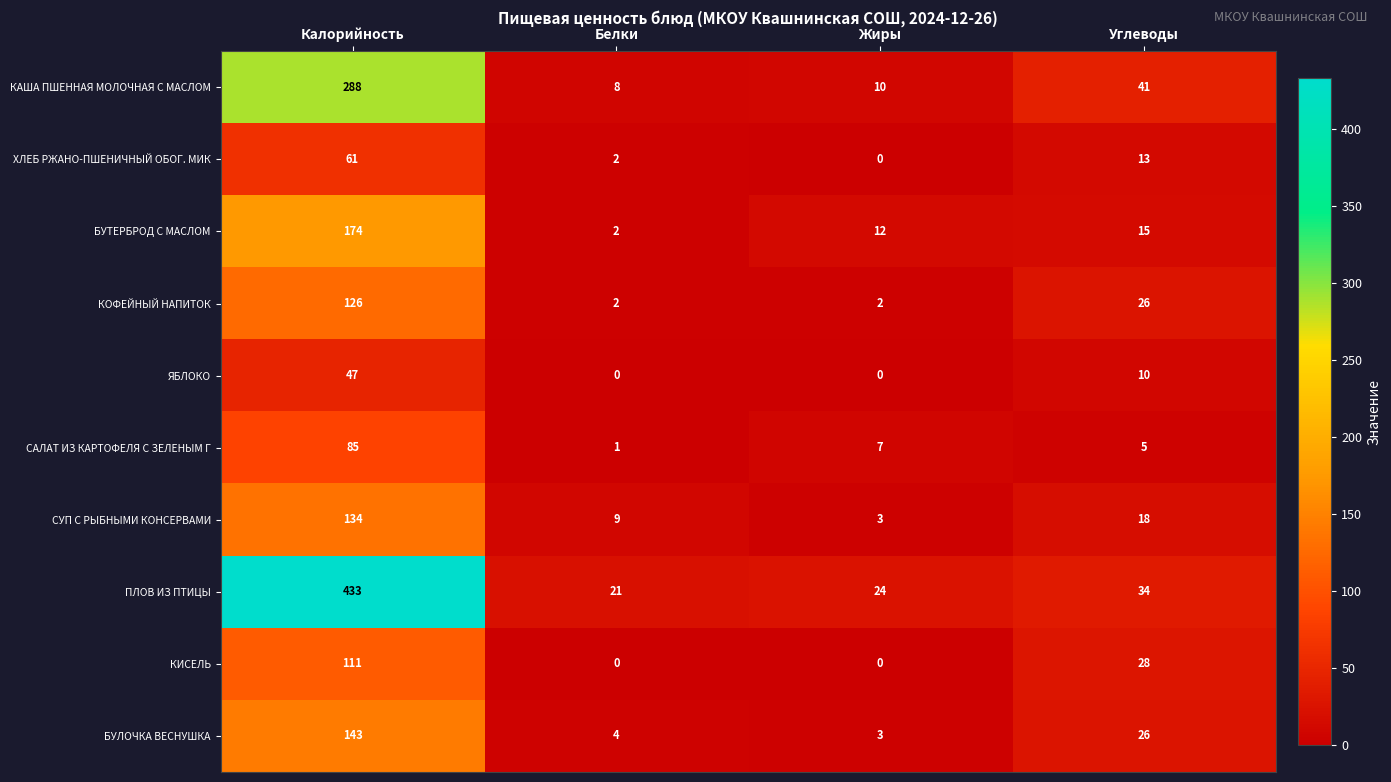

How many distinct data groups are displayed?

10